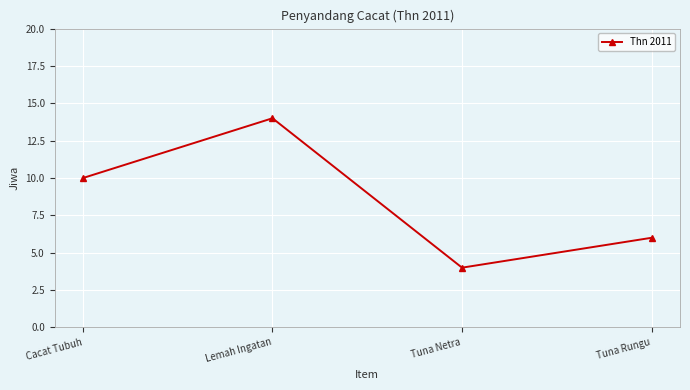

Rank the categories by value from lowest to highest.

Tuna Netra, Tuna Rungu, Cacat Tubuh, Lemah Ingatan